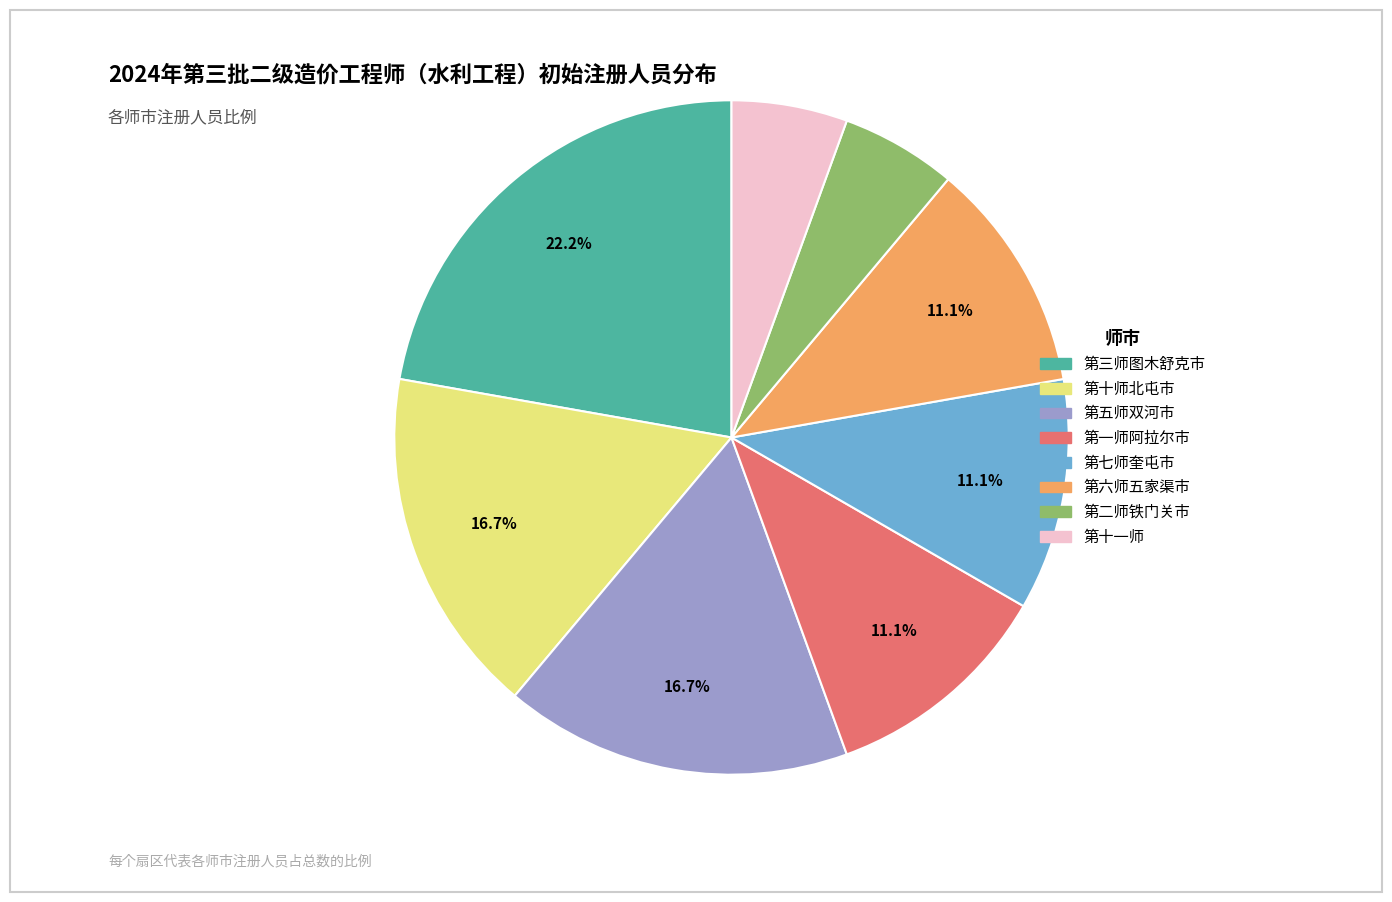

Combined, do 第二师铁门关市 and 第三师图木舒克市 account for over 50%?

No